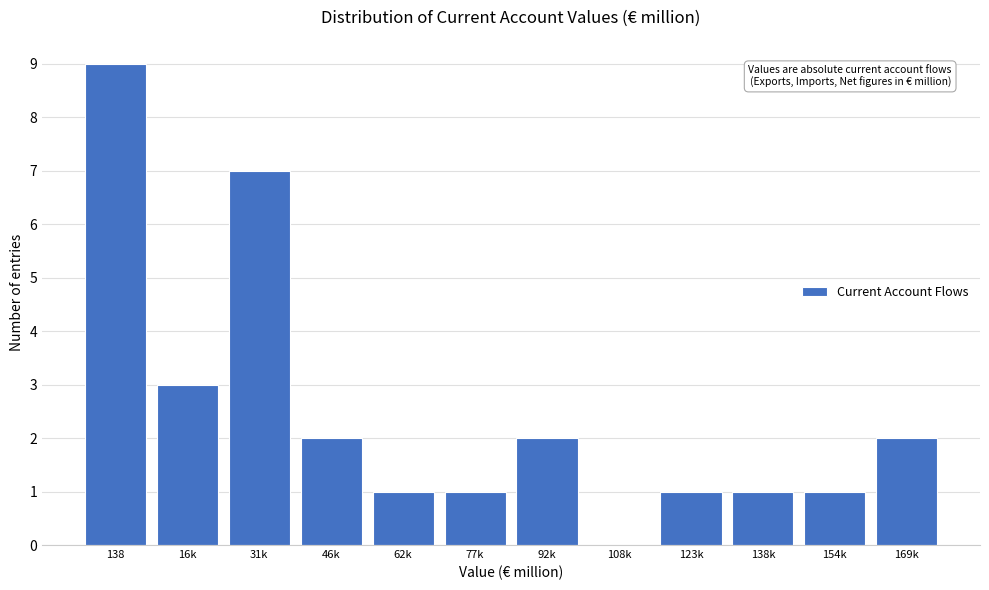

Reading left to right, extract all data points from this chart.

138=9	16k=3	31k=7	46k=2	62k=1	77k=1	92k=2	108k=0	123k=1	138k=1	154k=1	169k=2